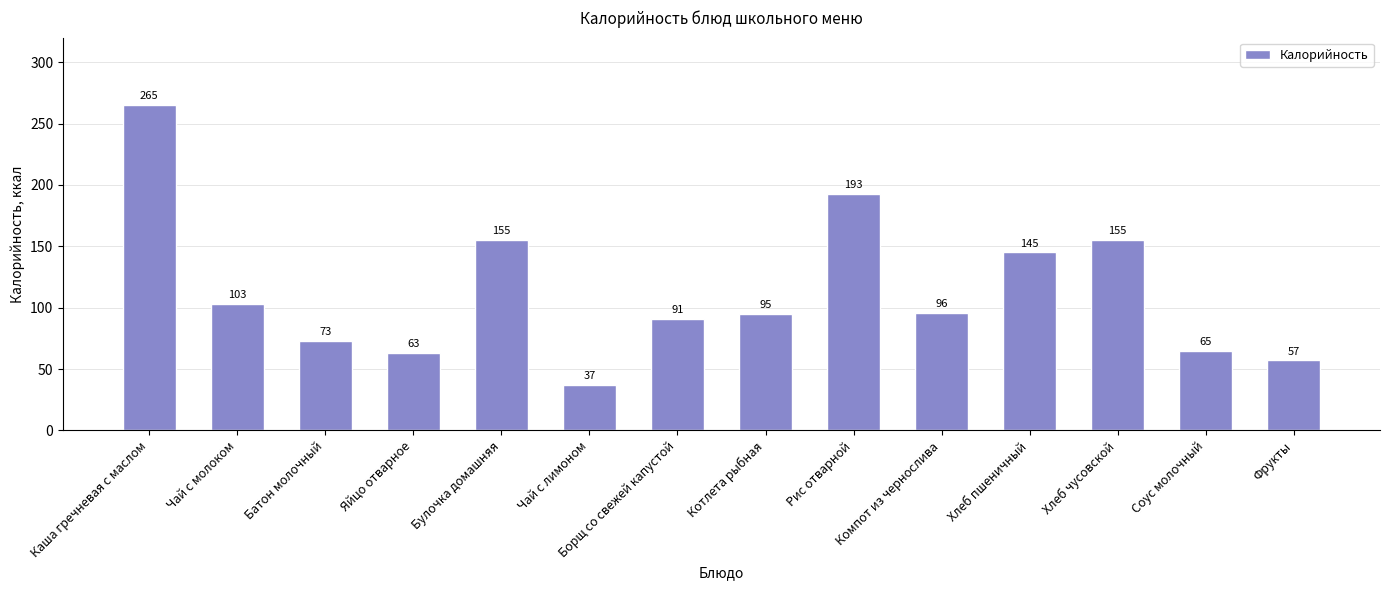

Reading left to right, list all the values displayed in this chart.

265	103	73	63	155	37	91	95	193	96	145	155	65	57